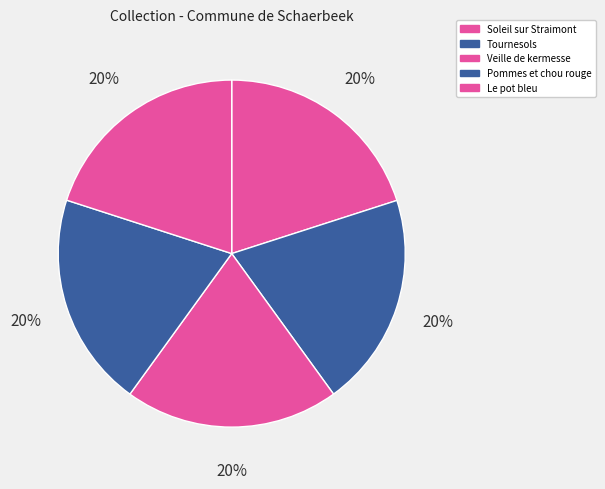

Which slice is the largest?

Soleil sur Straimont